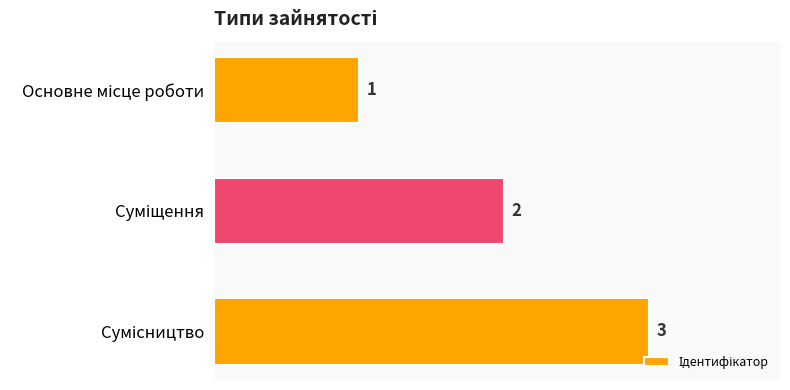

How many series are shown in this chart?

1